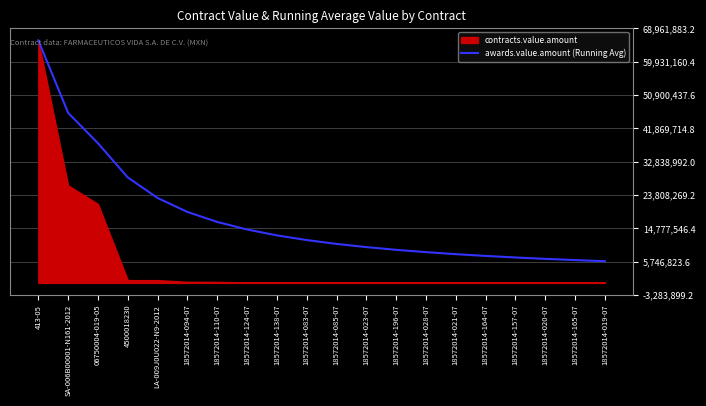

What is the greatest value displayed?

65677984.0